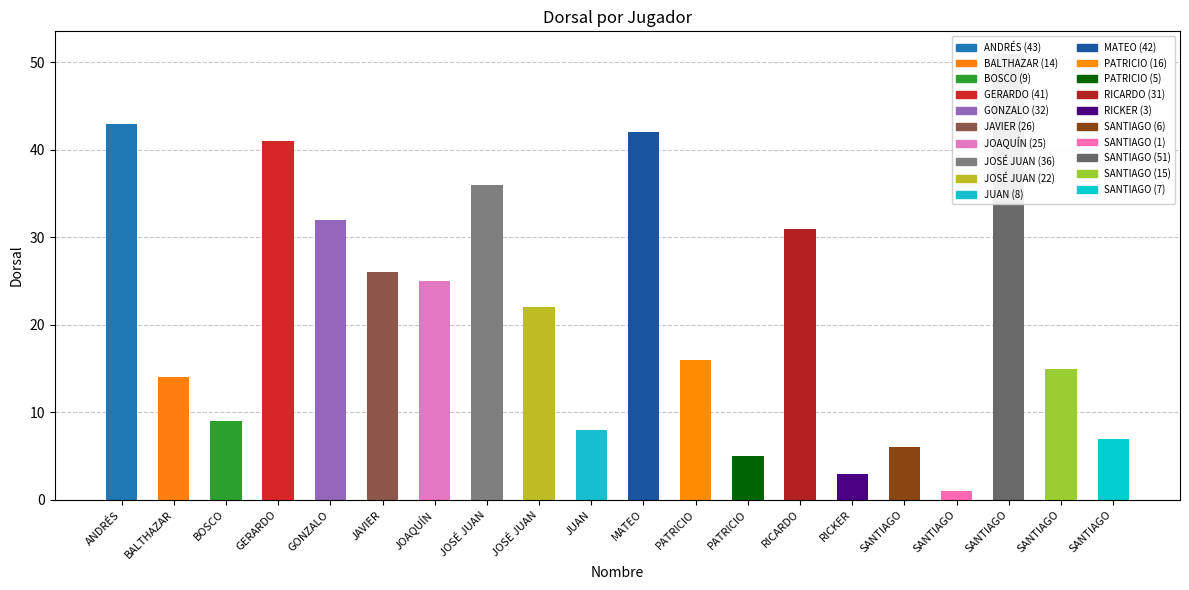

What is the average value?

22